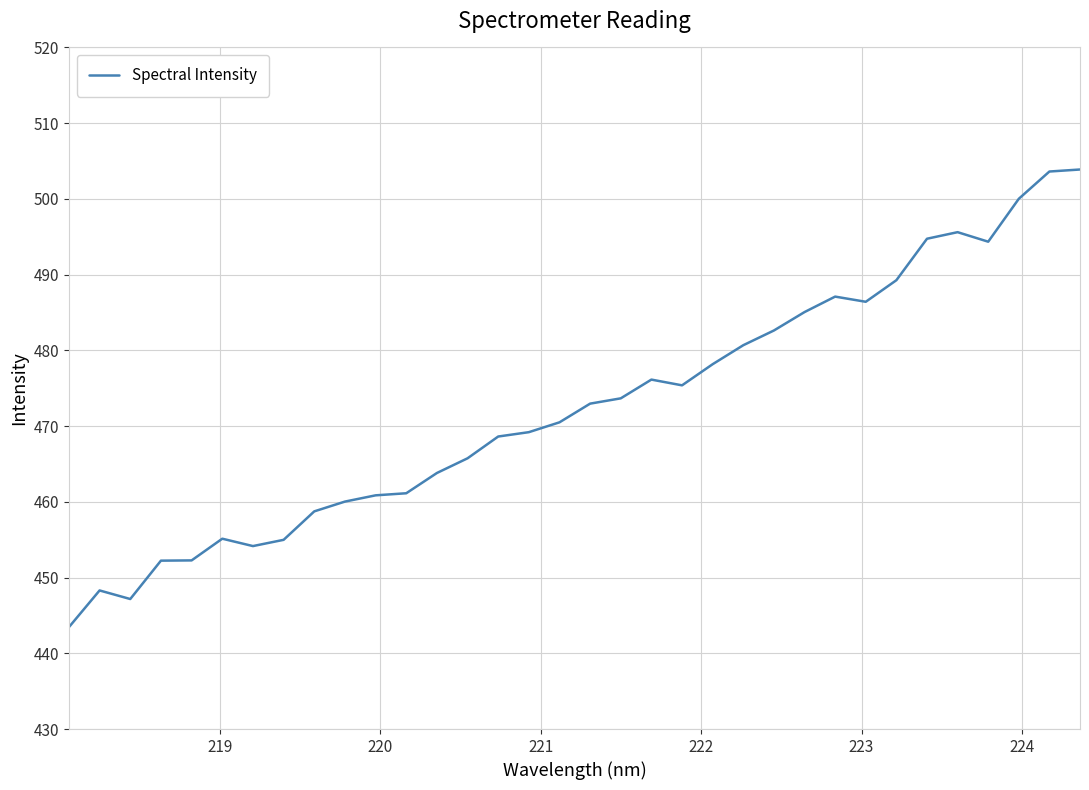

What is the maximum value shown in the chart?

503.9